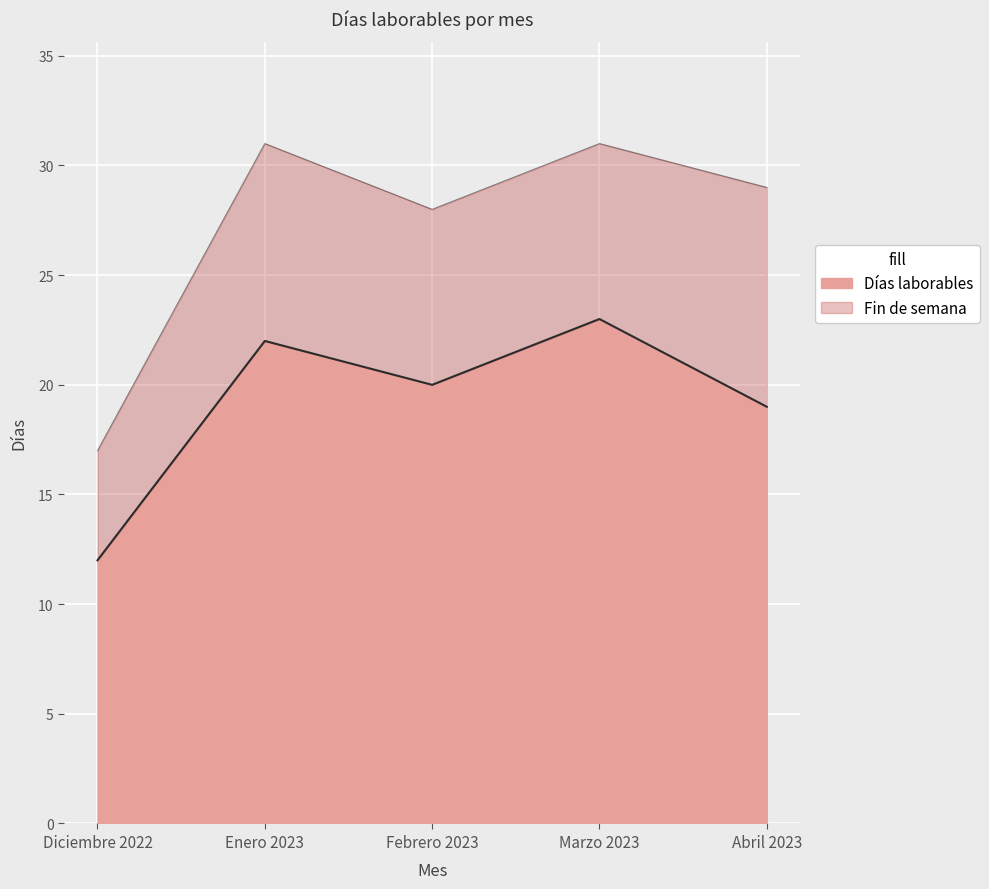

List the labels in order of Días laborables value, smallest first.

Diciembre 2022, Abril 2023, Febrero 2023, Enero 2023, Marzo 2023